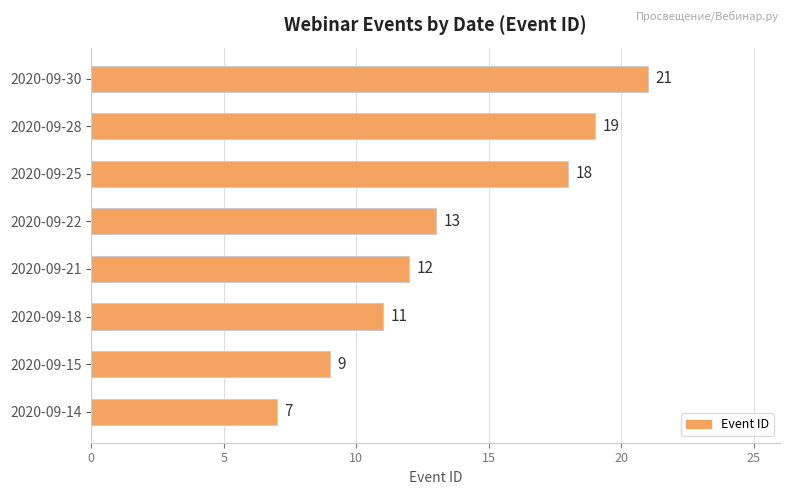

How many bars are there in total?

8